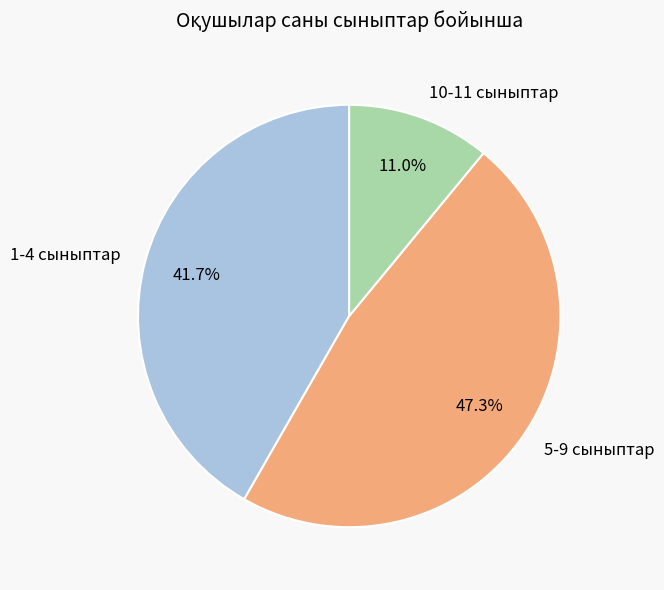

To the nearest percent, what percentage of the pie is 10-11 сыныптар?

11%